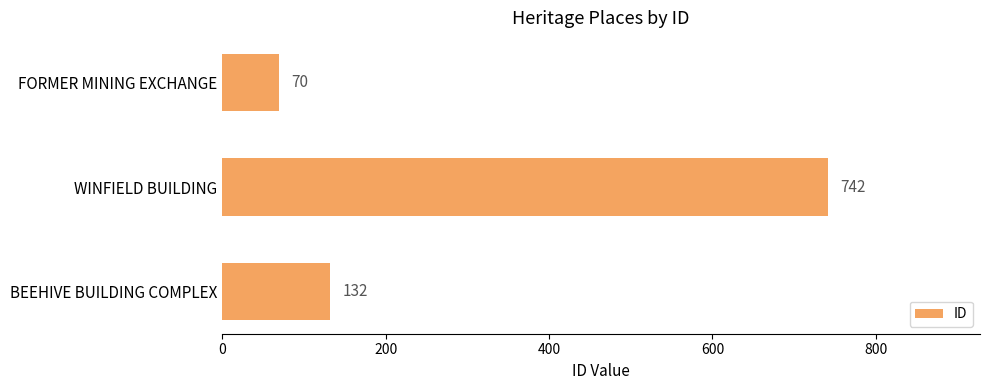

What is the difference between the maximum and minimum values?

672